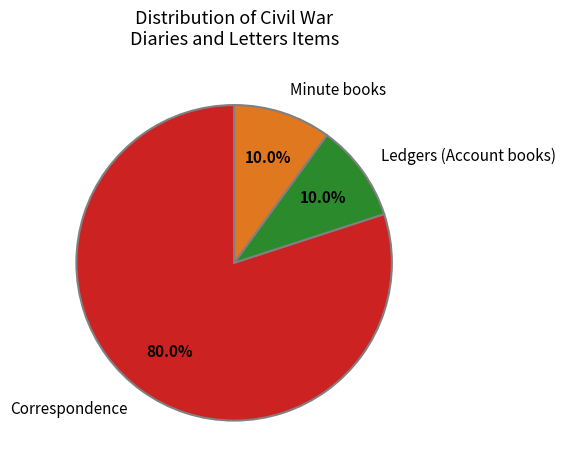

Which slice is the largest?

Correspondence